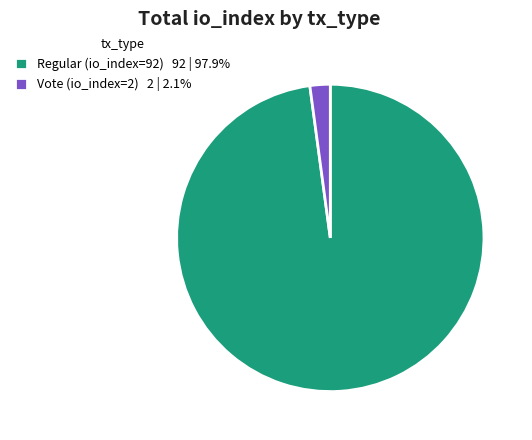

Is there a majority slice in this chart?

Yes